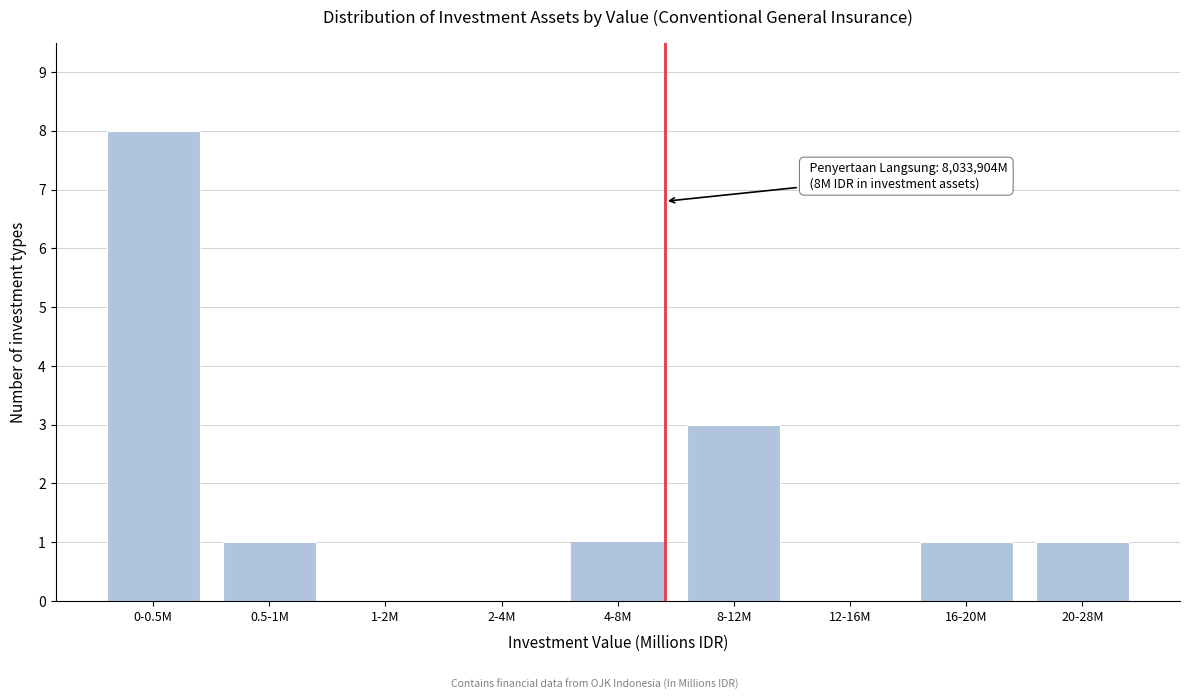

Reading left to right, what are all the values shown in this chart?

0-0.5M=8	0.5-1M=1	1-2M=0	2-4M=0	4-8M=1	8-12M=3	12-16M=0	16-20M=1	20-28M=1